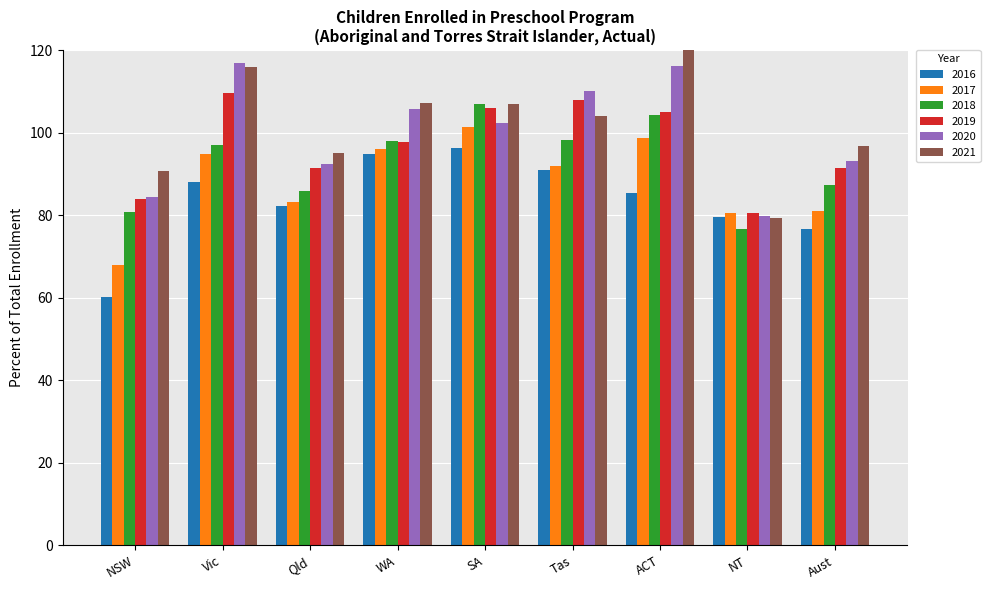

List the series in order of their peak value, lowest first.

2016, 2017, 2018, 2019, 2020, 2021